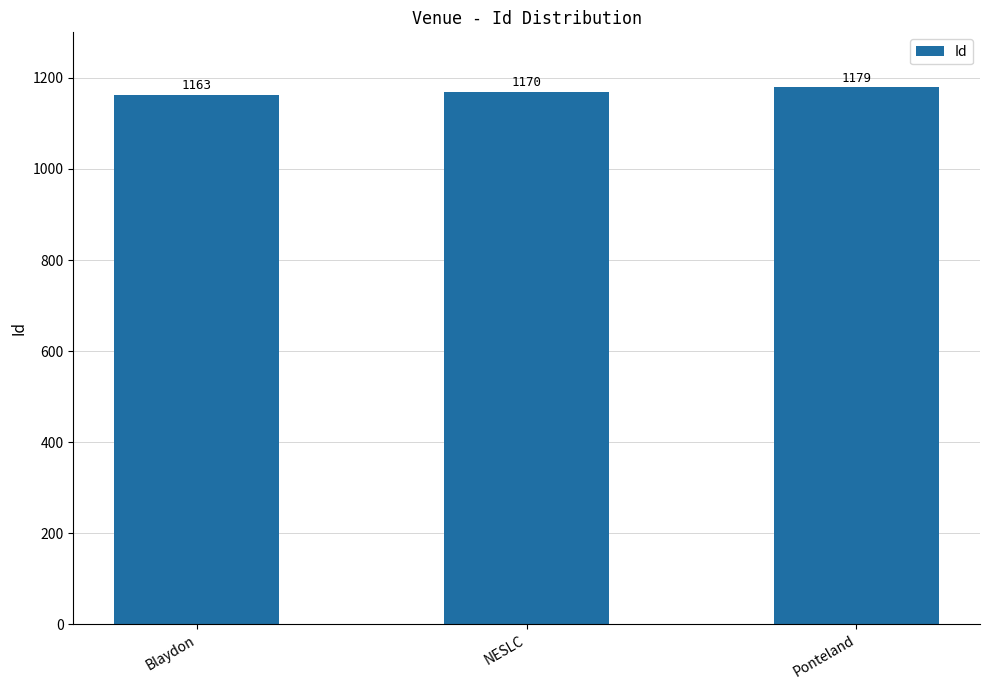

Reading left to right, list all the values displayed in this chart.

1163	1170	1179